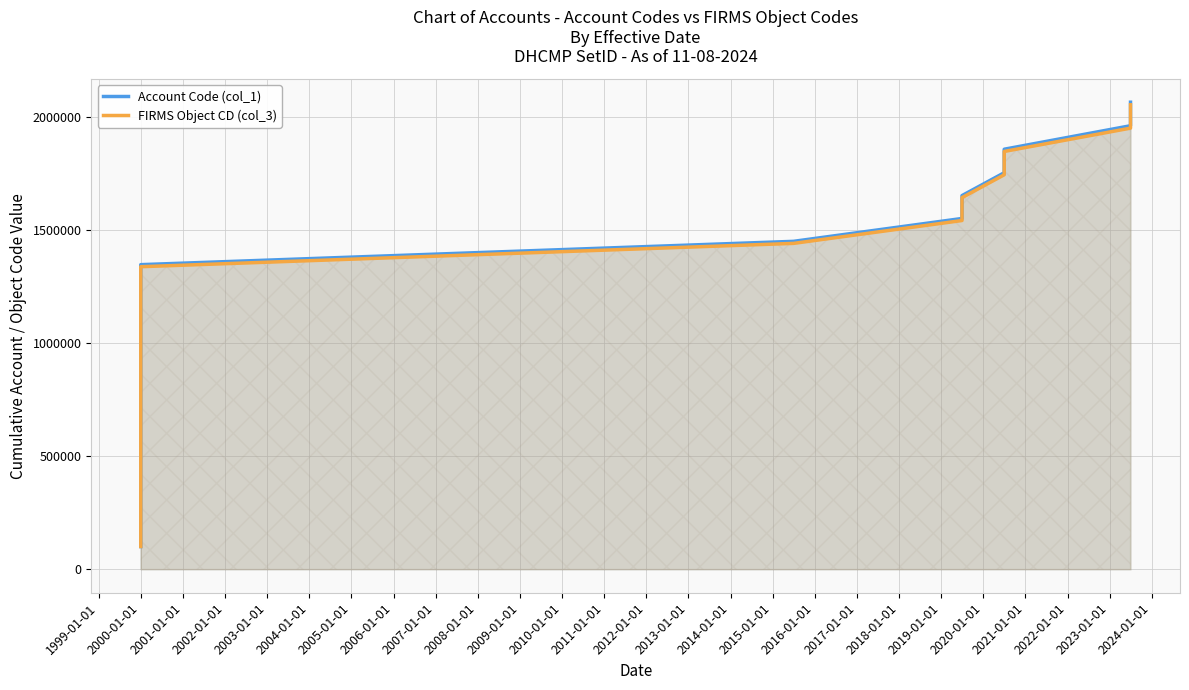

Between 1999-01-01 and 2001-01-01, which series saw the biggest shift?

Account Code (col_1)